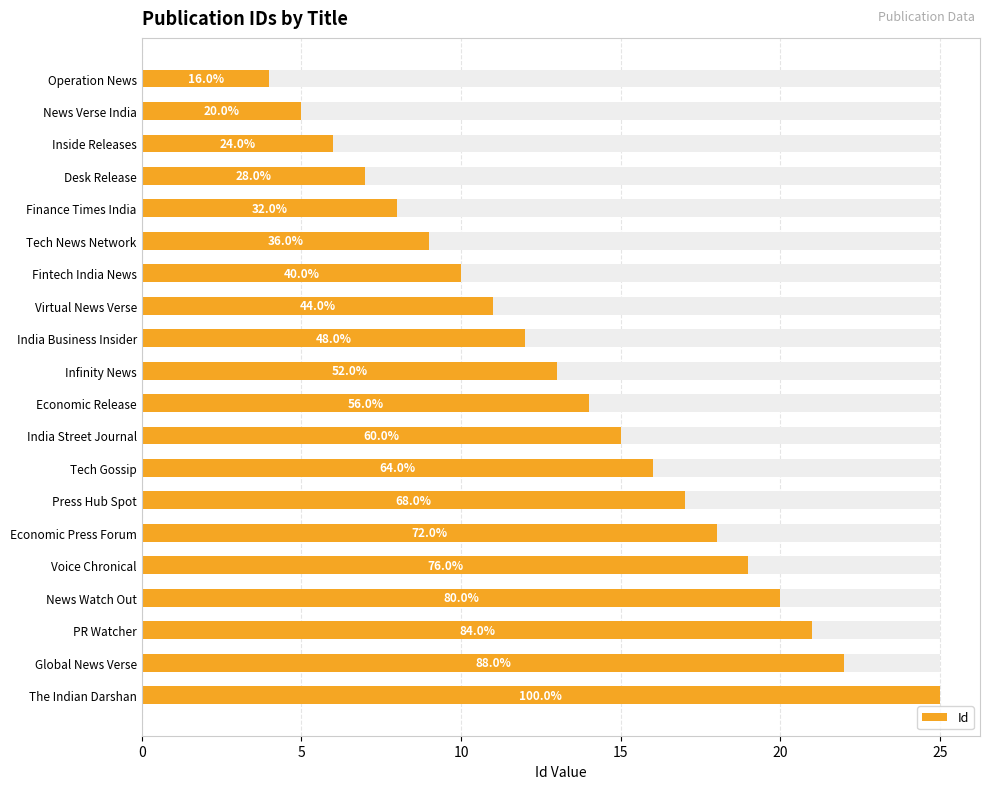

What is the approximate value at Press Hub Spot, to the nearest 5?

15